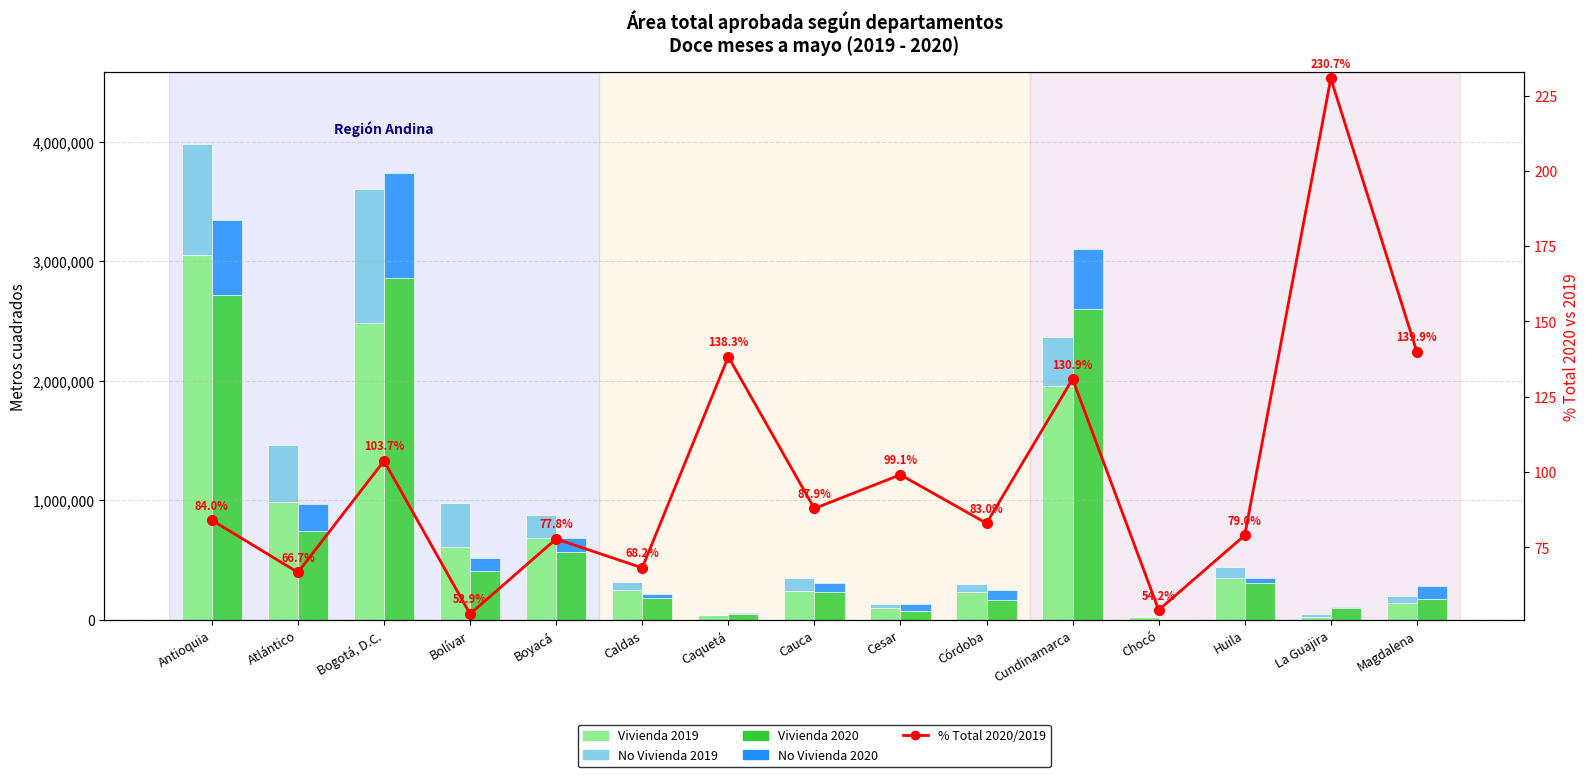

What is the sum of the % Total 2020/2019 values at Bogotá, D.C. and Cauca?

191.6